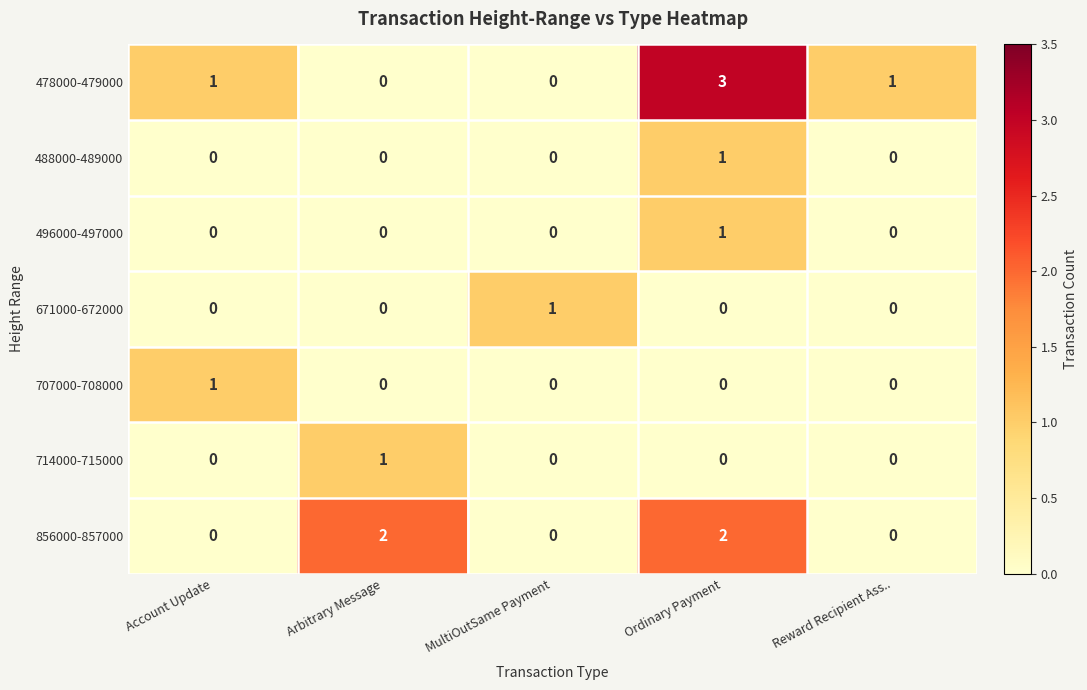

At which category is the sum across all series the highest?

Ordinary Payment